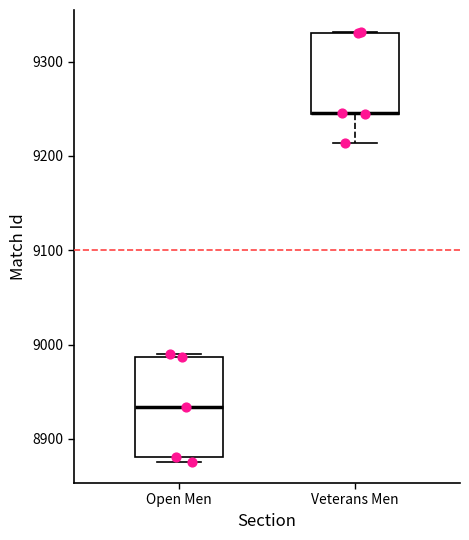

Reading left to right, read every box against the y-axis: the position of its median line, the range the box covers, and the ends of its whiskers. The values are not printed on the chart, so give them approximately, as read against the axis.

Open Men: median 8930, box 8880 to 8990, whiskers 8880 (just below the box's lower edge) to 8990
Veterans Men: median 9250 (drawn on the box's lower edge), box 9250 to 9330, whiskers 9210 to 9330